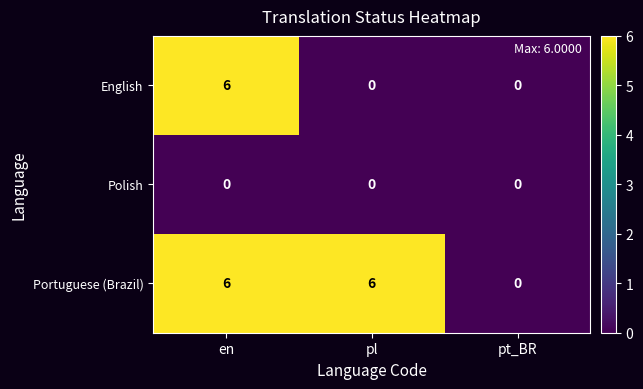

What is the total value across all series at en?

12